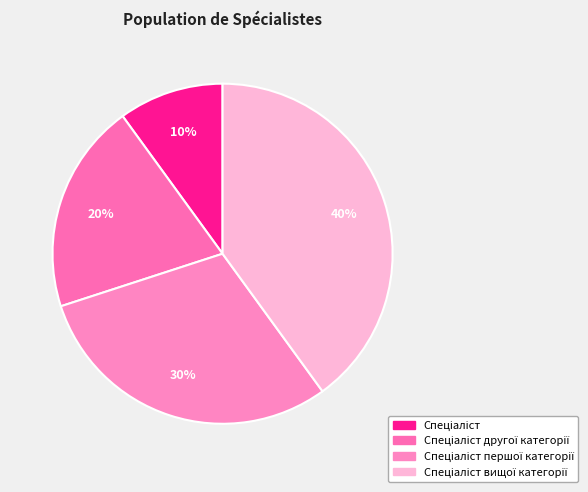

What percentage is NOT represented by Спеціаліст другої категорії?

80.0%